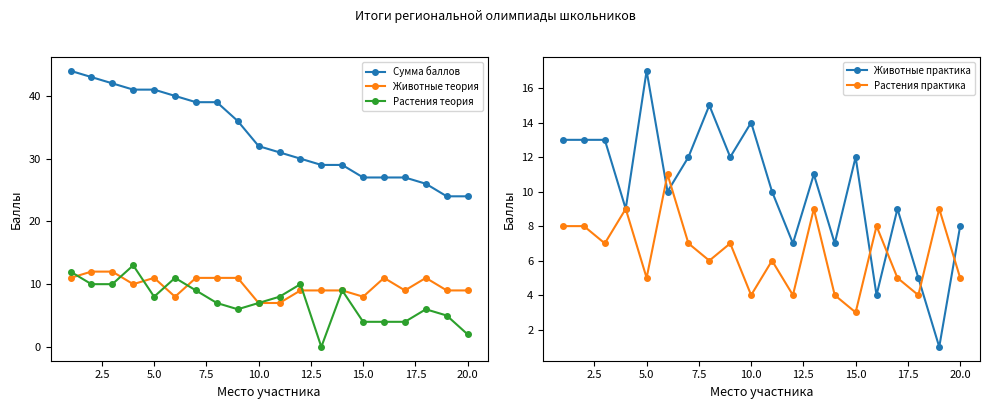

Rank the series by their maximum value, from highest to lowest.

Сумма баллов, Животные практика, Растения теория, Животные теория, Растения практика